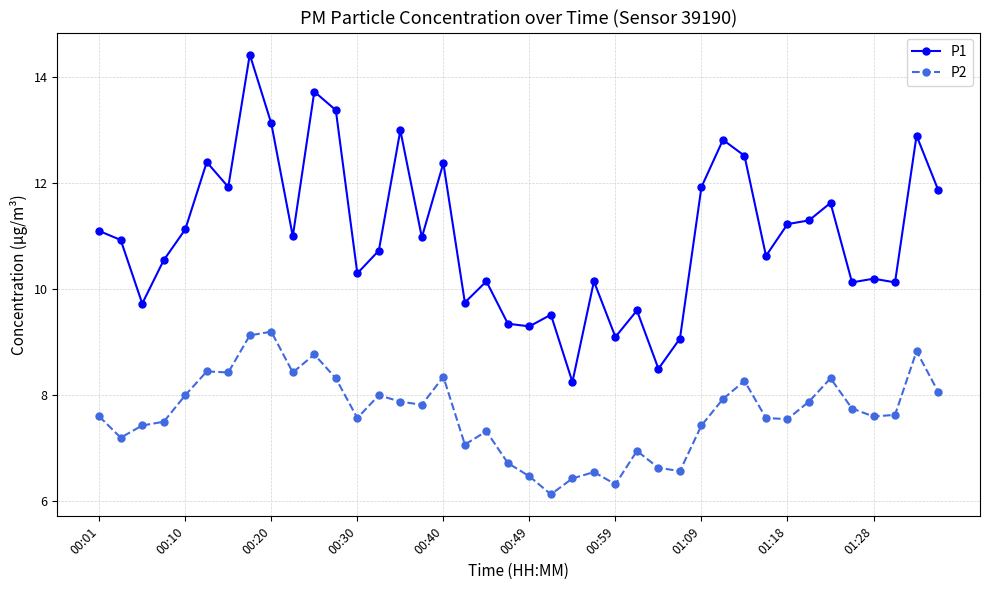

True or false: P1 has more than 1 points higher than both neighbors.

True